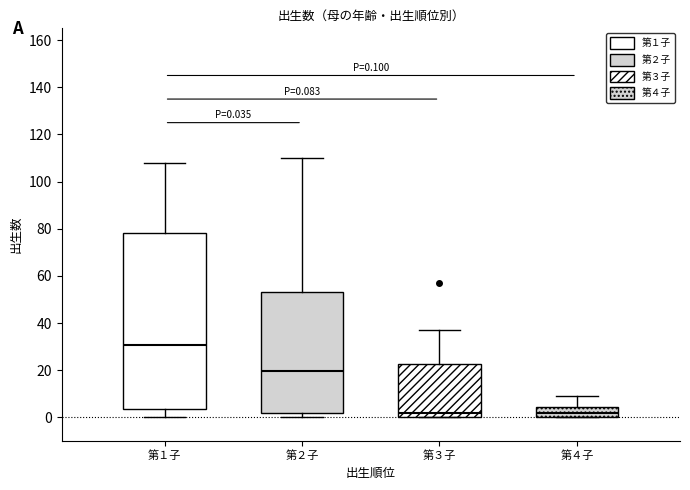

Comparing the boxes themselves (not the whiskers), which one is the tallest?

第１子